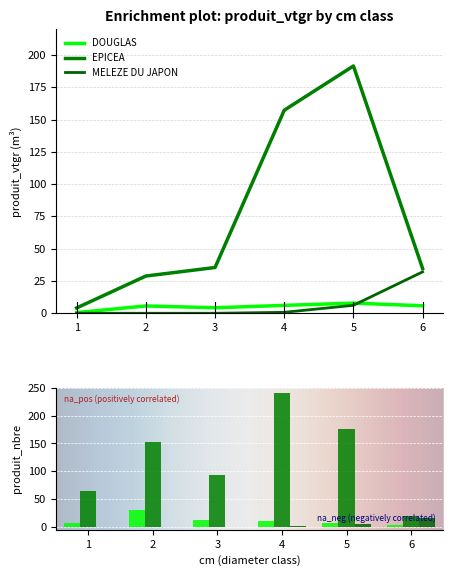

What is the difference between the EPICEA values at 5 and 4?

34.3